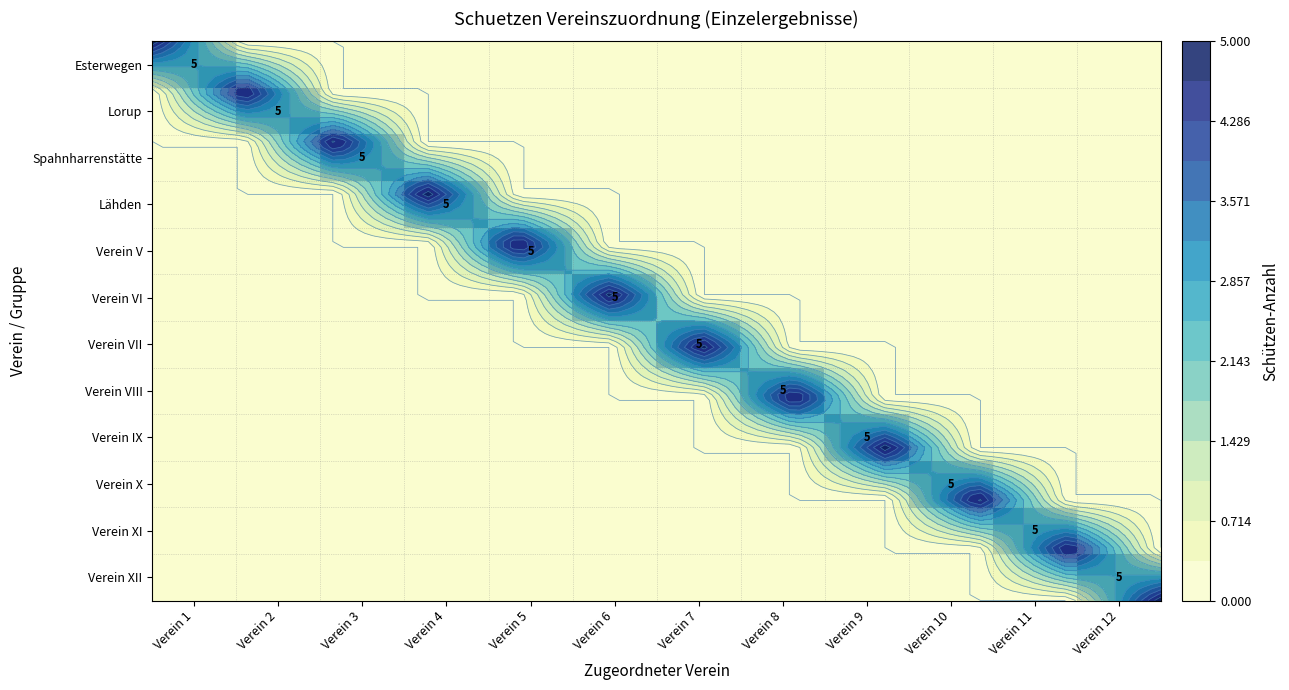

Between Verein 5 and Verein 9, which is larger?

Verein 5